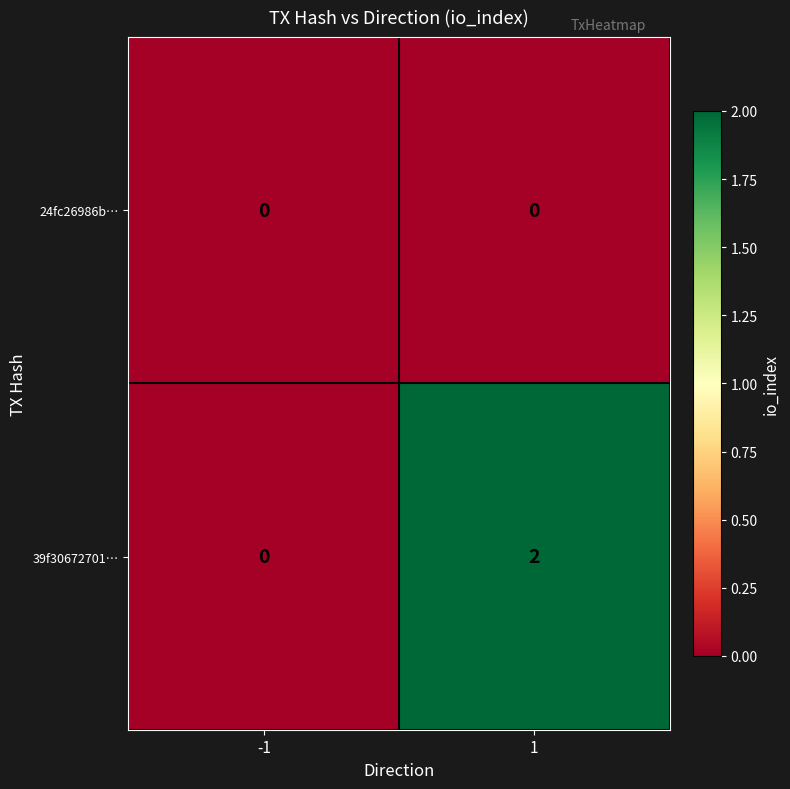

The value of 39f30672701… at -1 is 1. True or false?

False